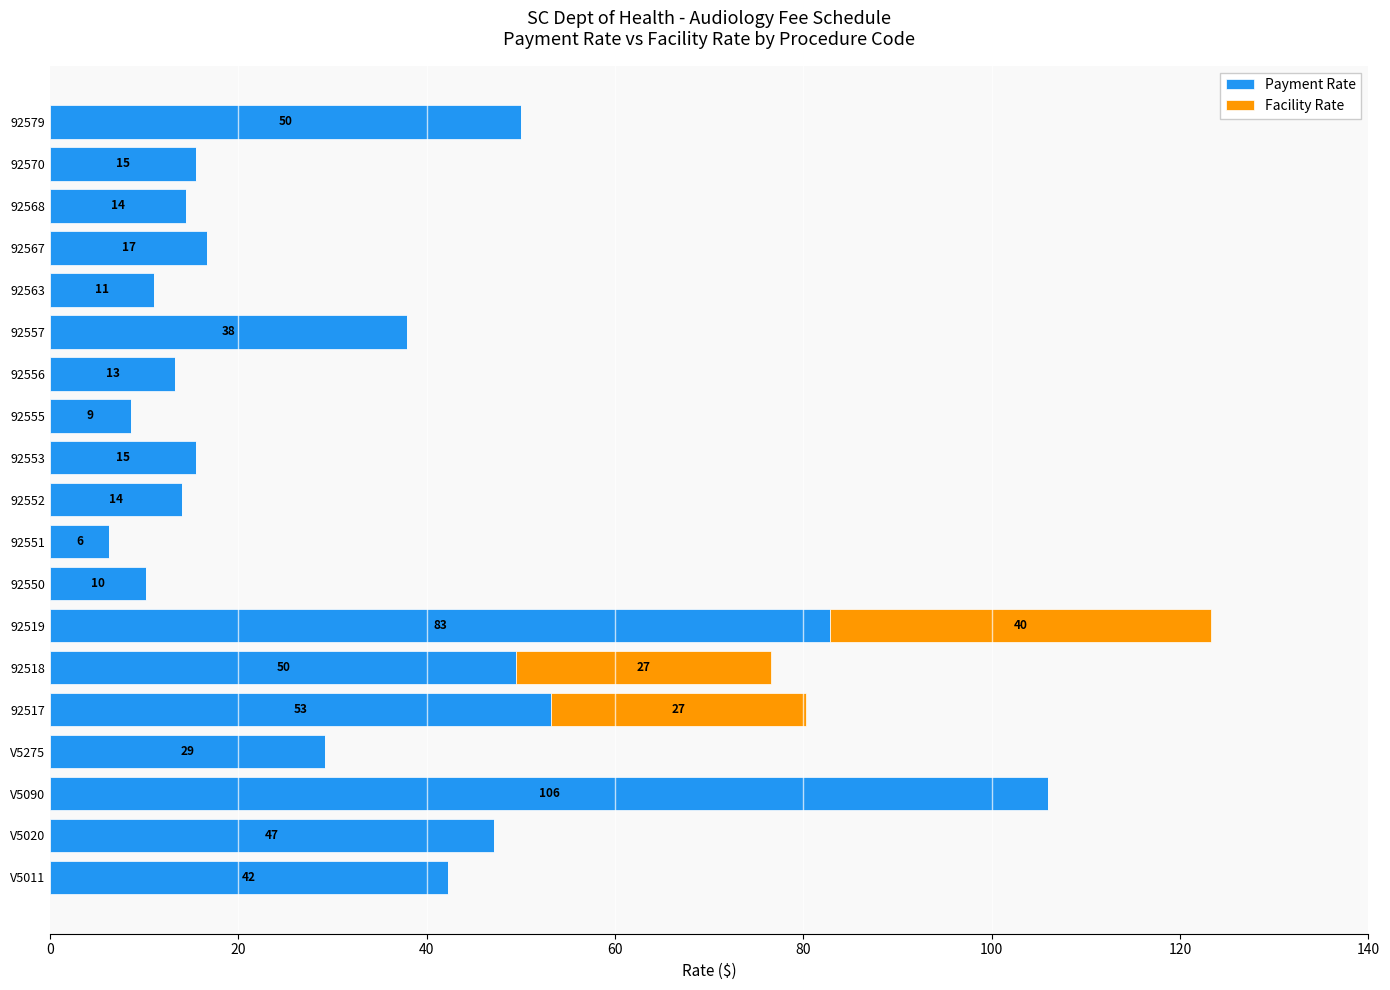

The value of Payment Rate at 92551 is 6.2. True or false?

True